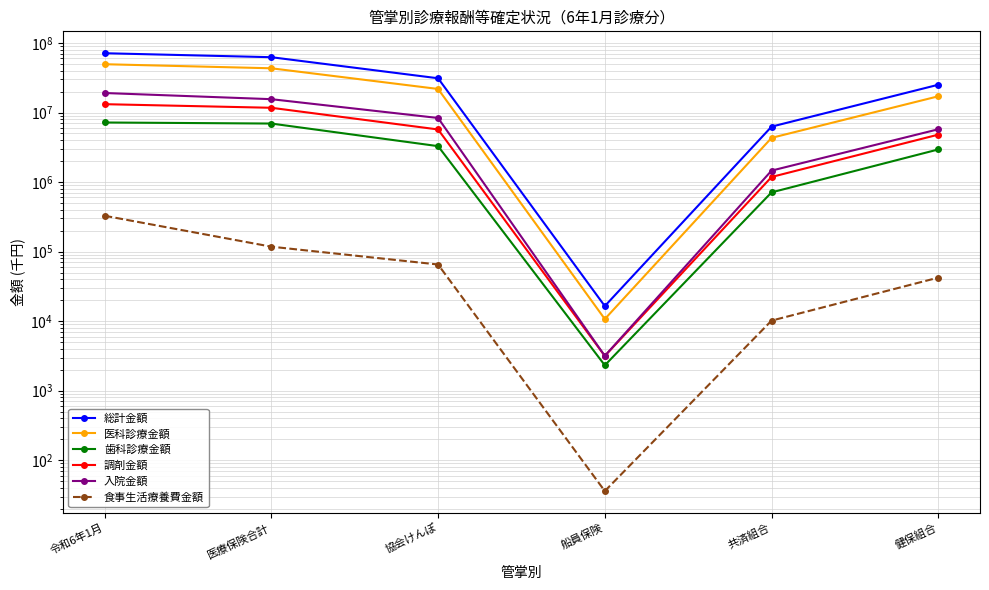

Rank the series by their maximum value, from highest to lowest.

総計金額, 医科診療金額, 入院金額, 調剤金額, 歯科診療金額, 食事生活療養費金額